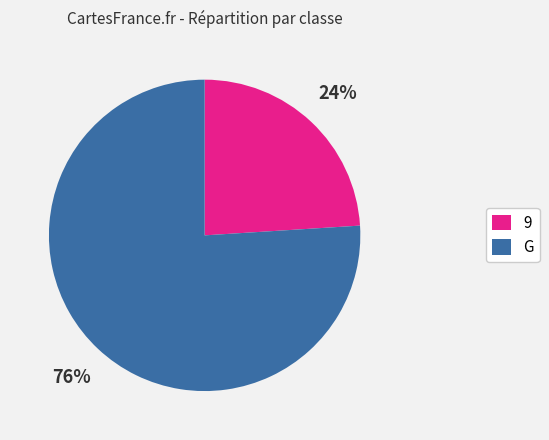

Between 9 and G, which is larger?

G